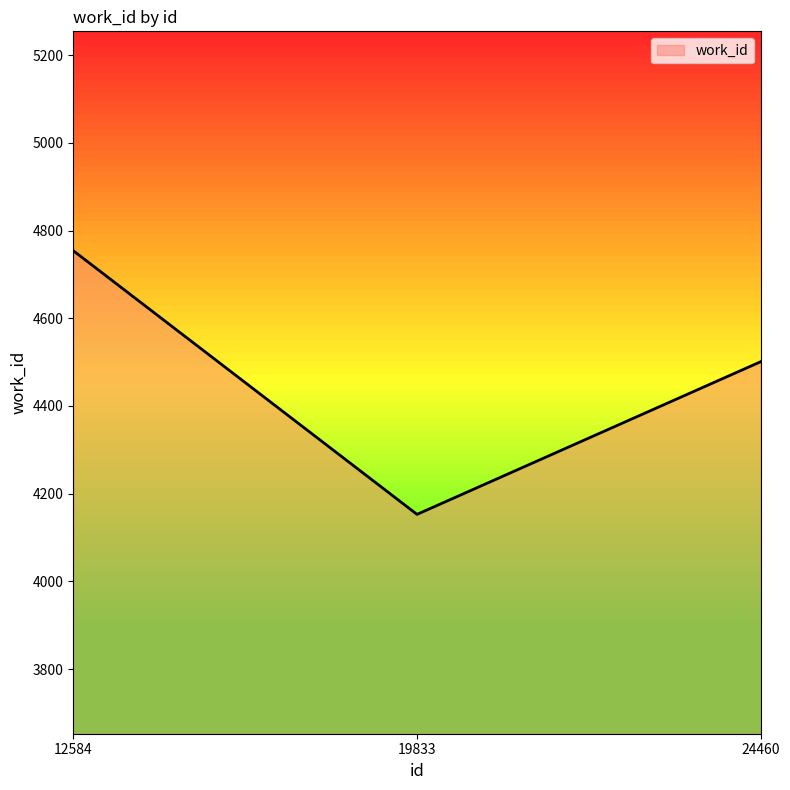

What is the maximum value shown in the chart?

4754